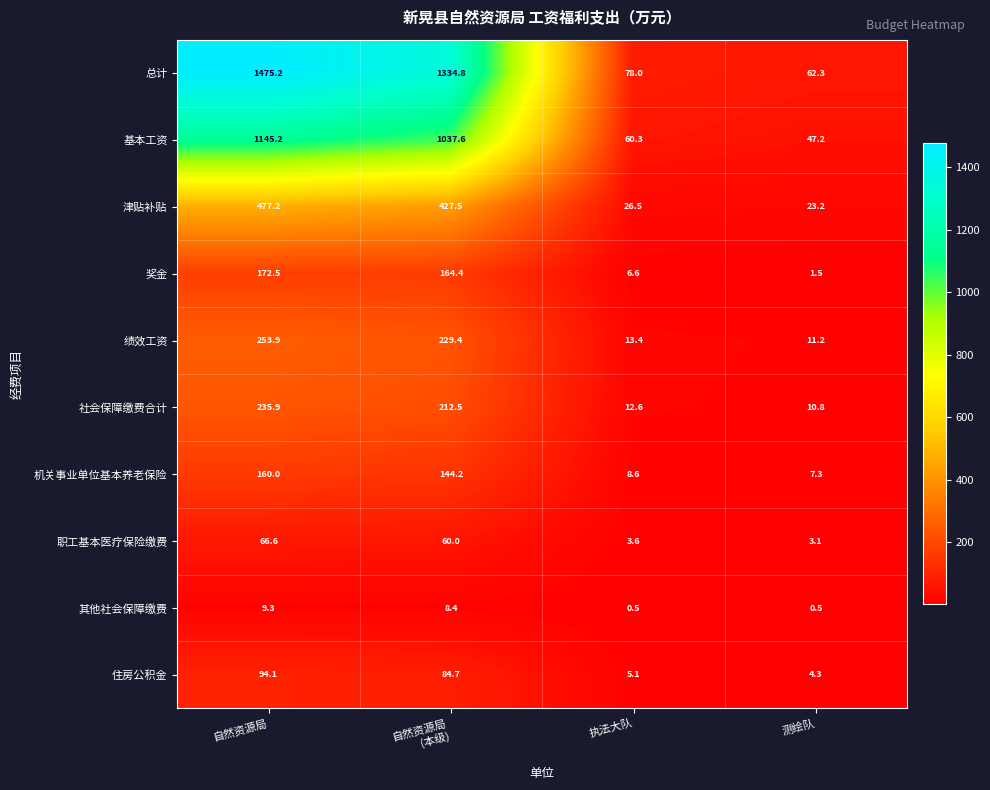

At which category is the sum across all series the highest?

自然资源局